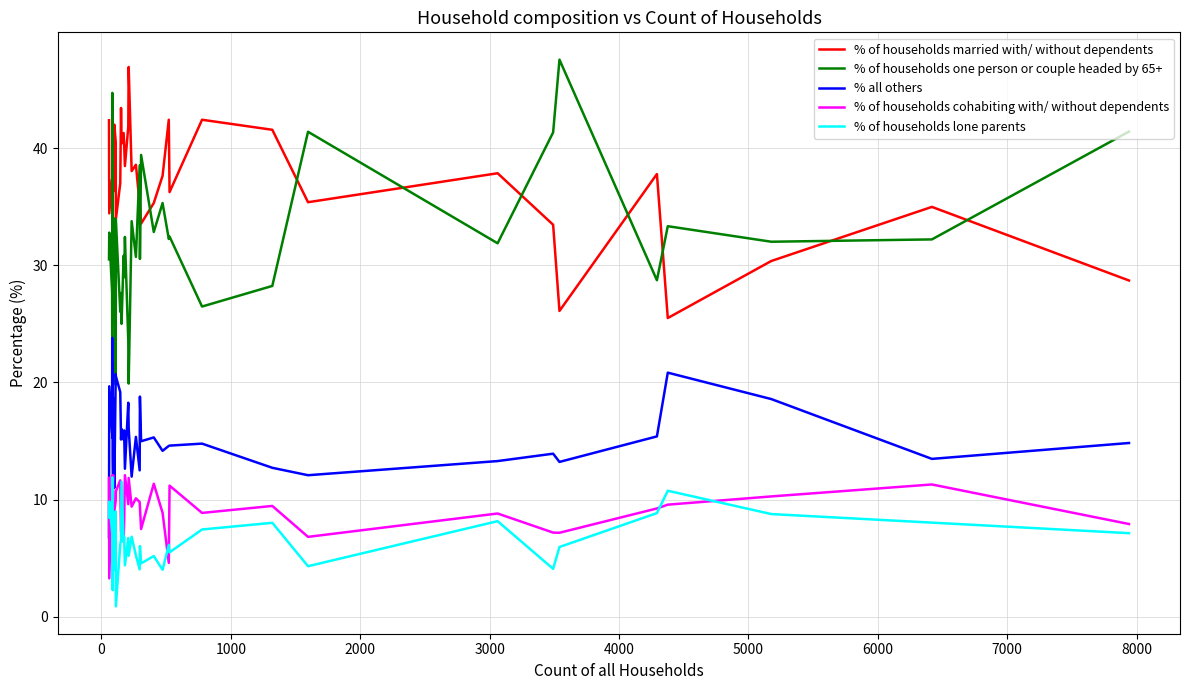

Count the number of data series in this chart.

5